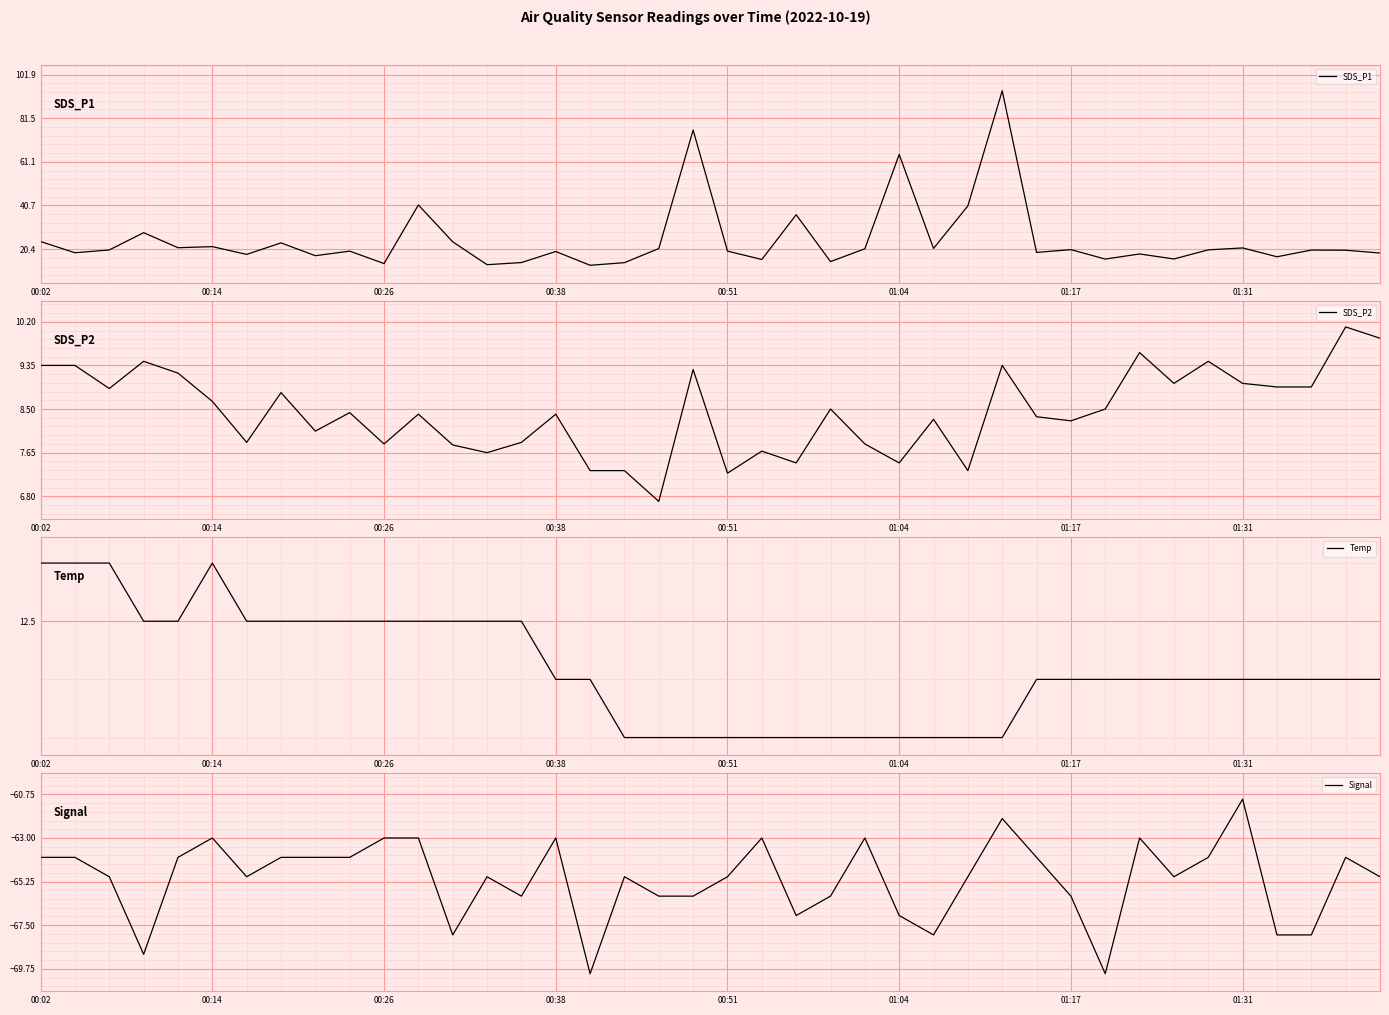

At 29, list the series in order from largest to smallest.

SDS_P1, Temp, SDS_P2, Signal